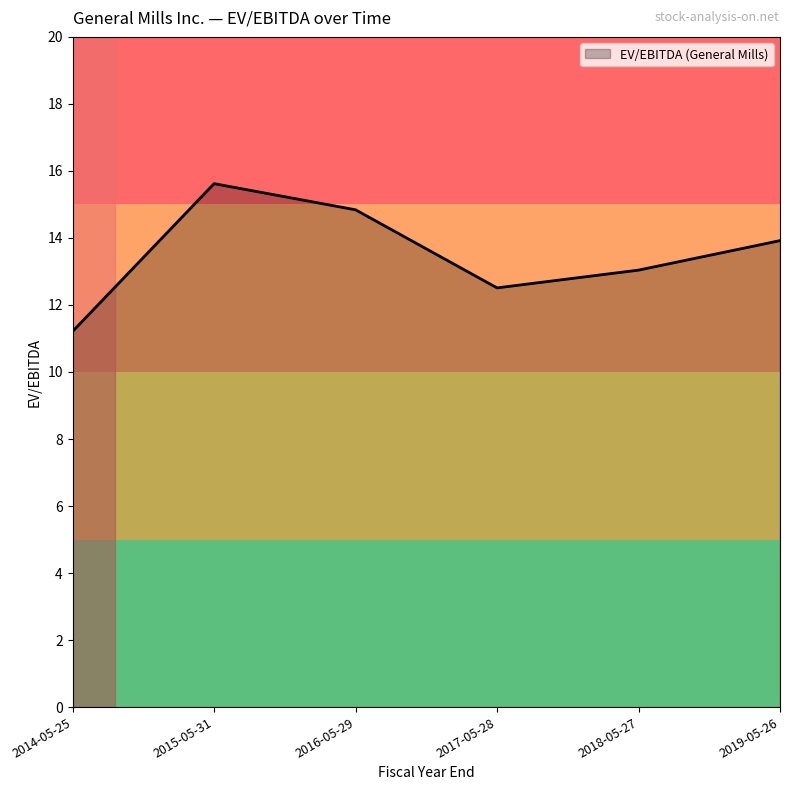

At which category does the chart reach its minimum across all series?

2014-05-25